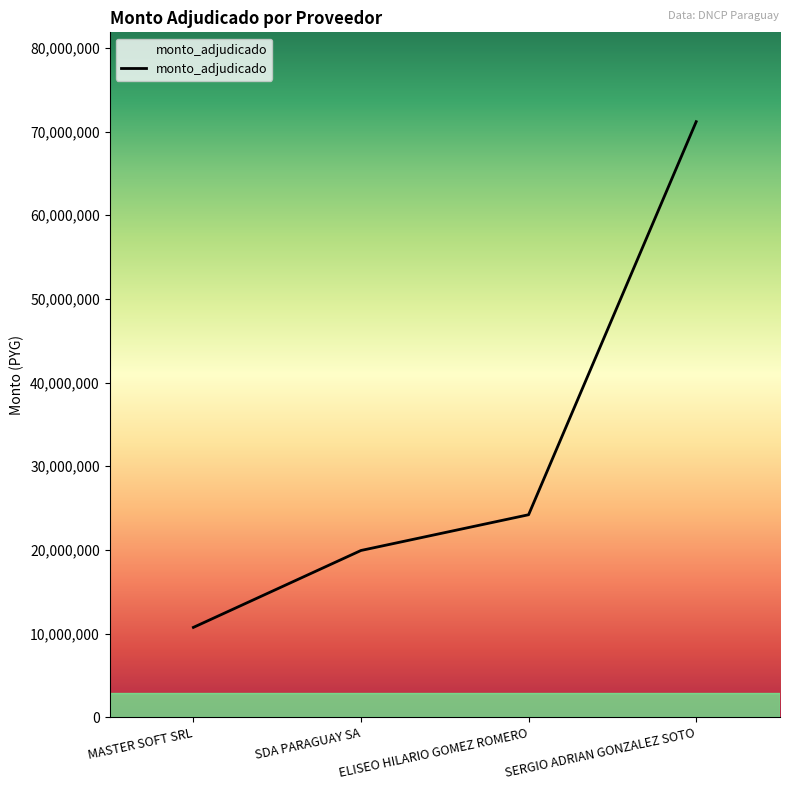

Is this an area chart (filled region under the line)?

No